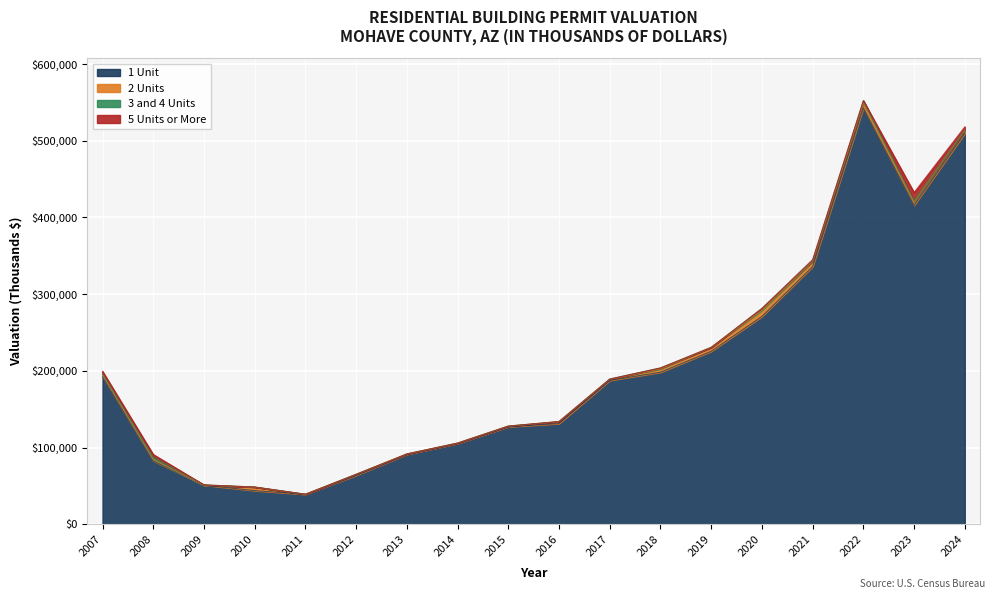

Is it true that 3 and 4 Units equals 2175 at 2008?

False